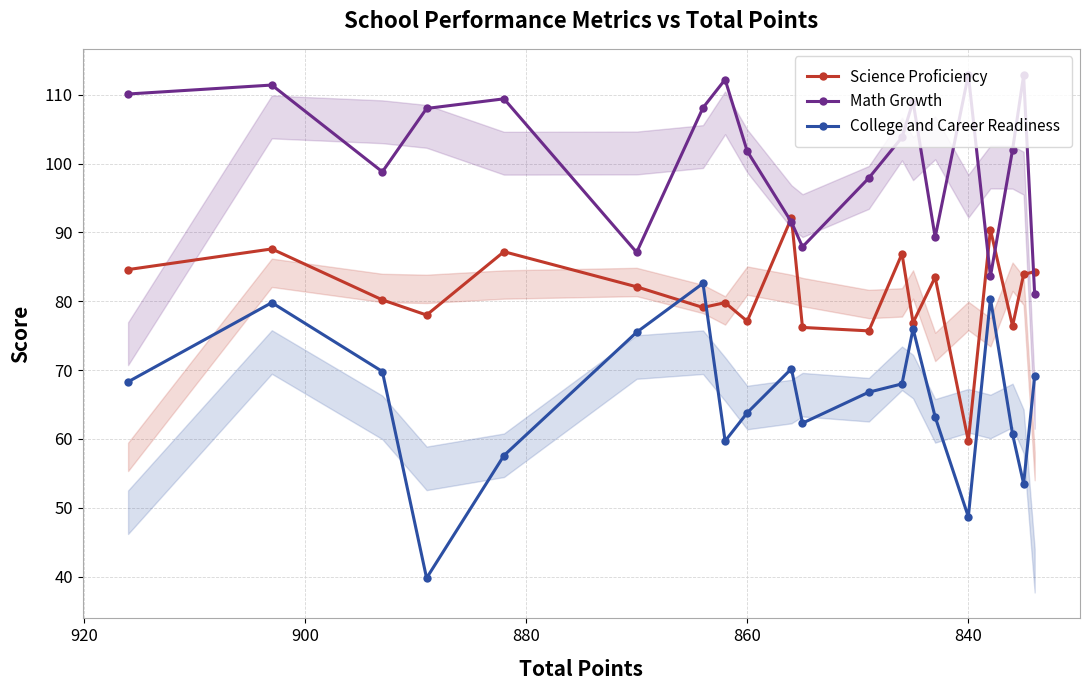

What is the difference between the maximum and minimum values in the College and Career Readiness series?

42.8